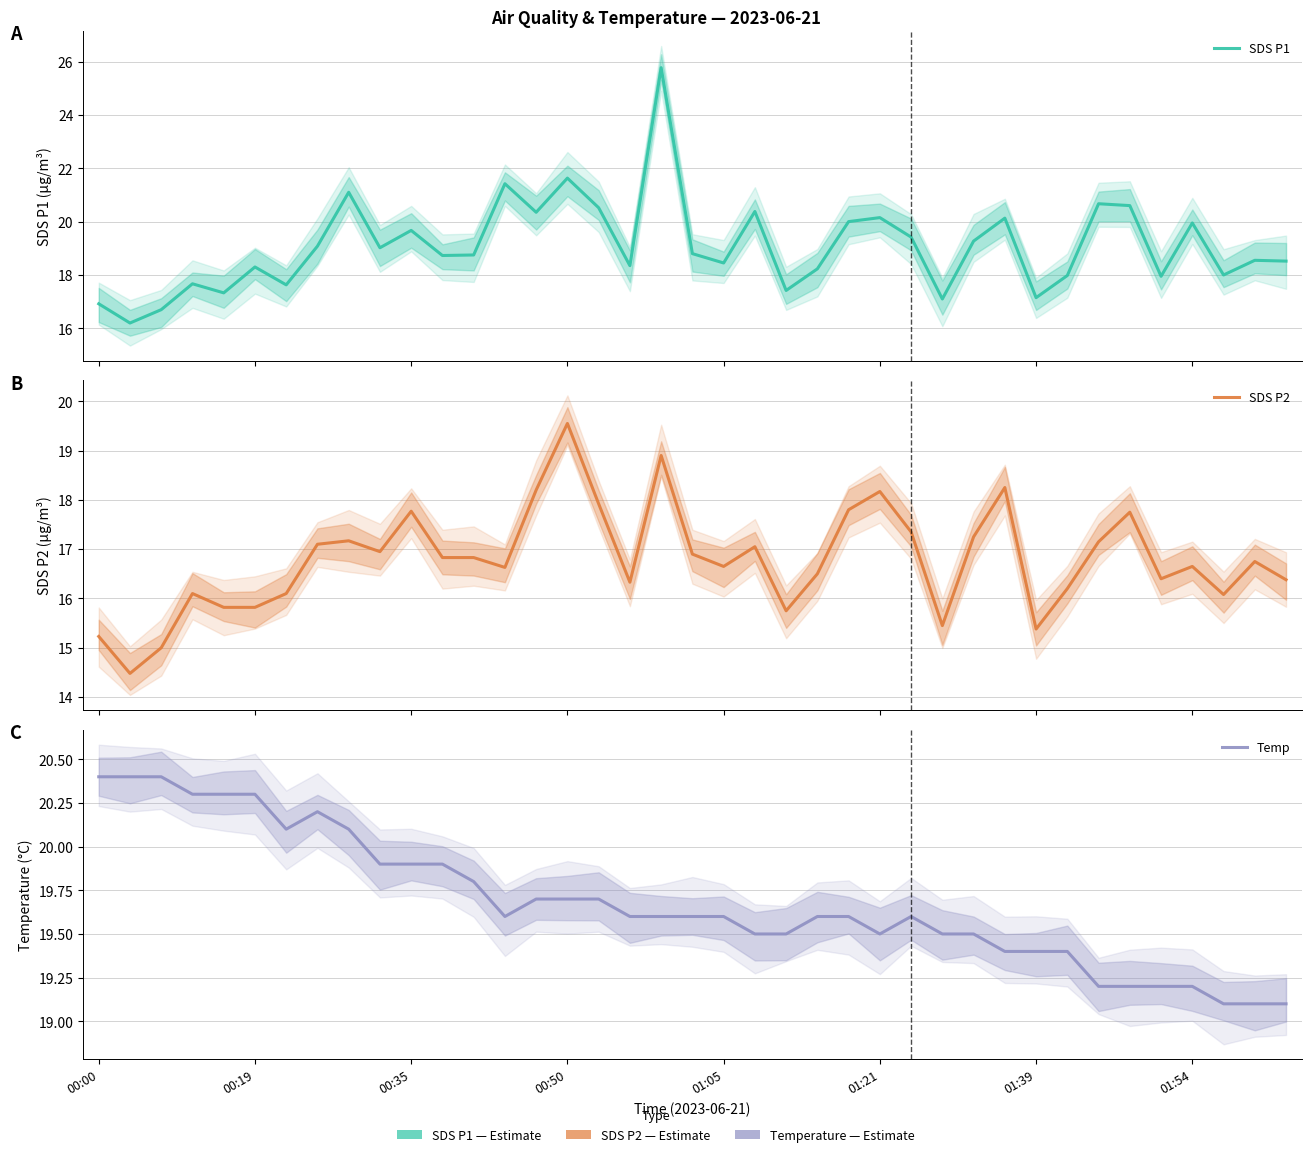

Rank the series by their maximum value, from highest to lowest.

SDS P1, Temp, SDS P2